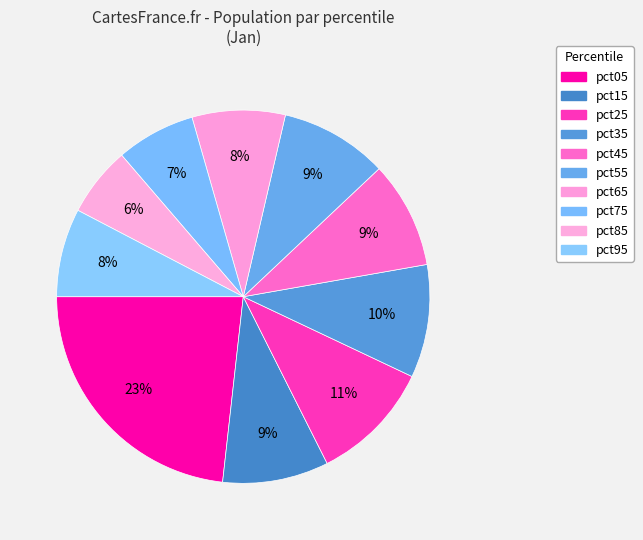

How many segments does this pie chart have?

10